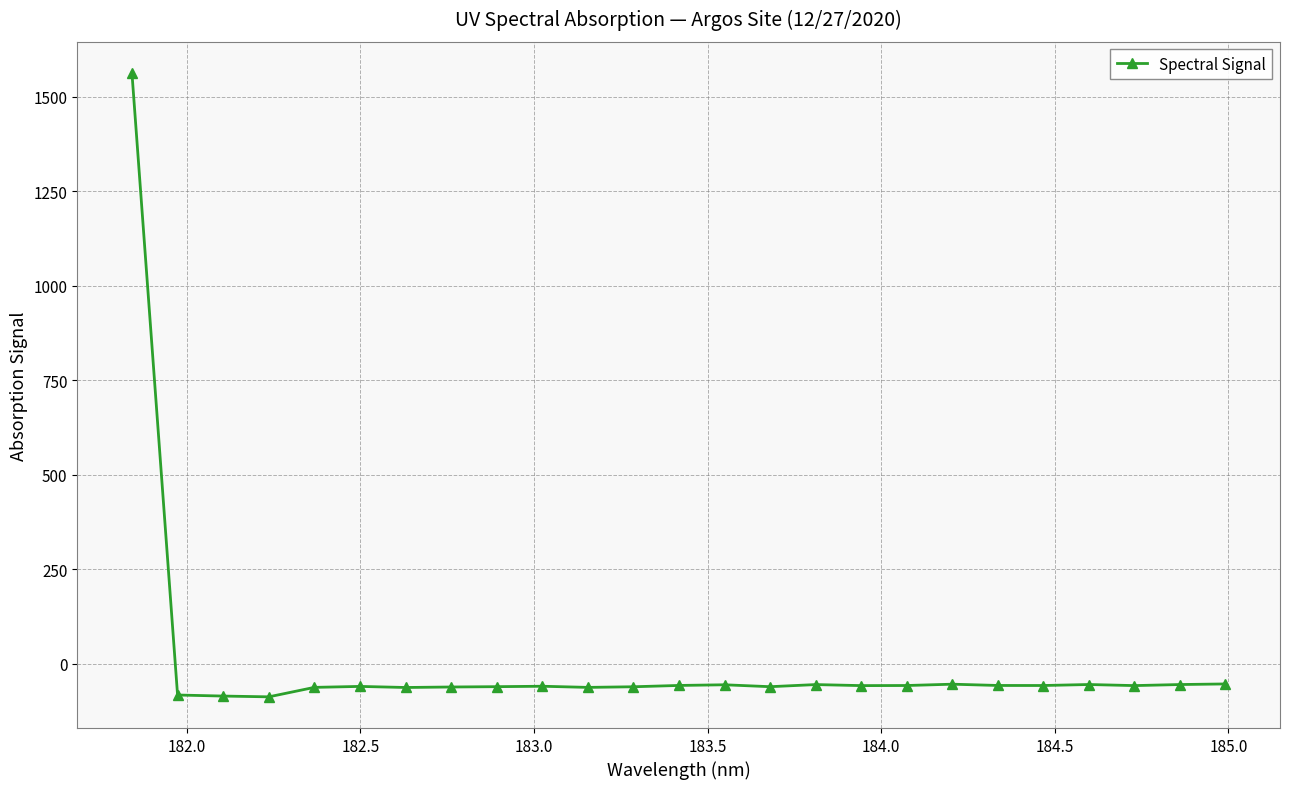

True or false: there are more than 2 points higher than both neighbors.

True